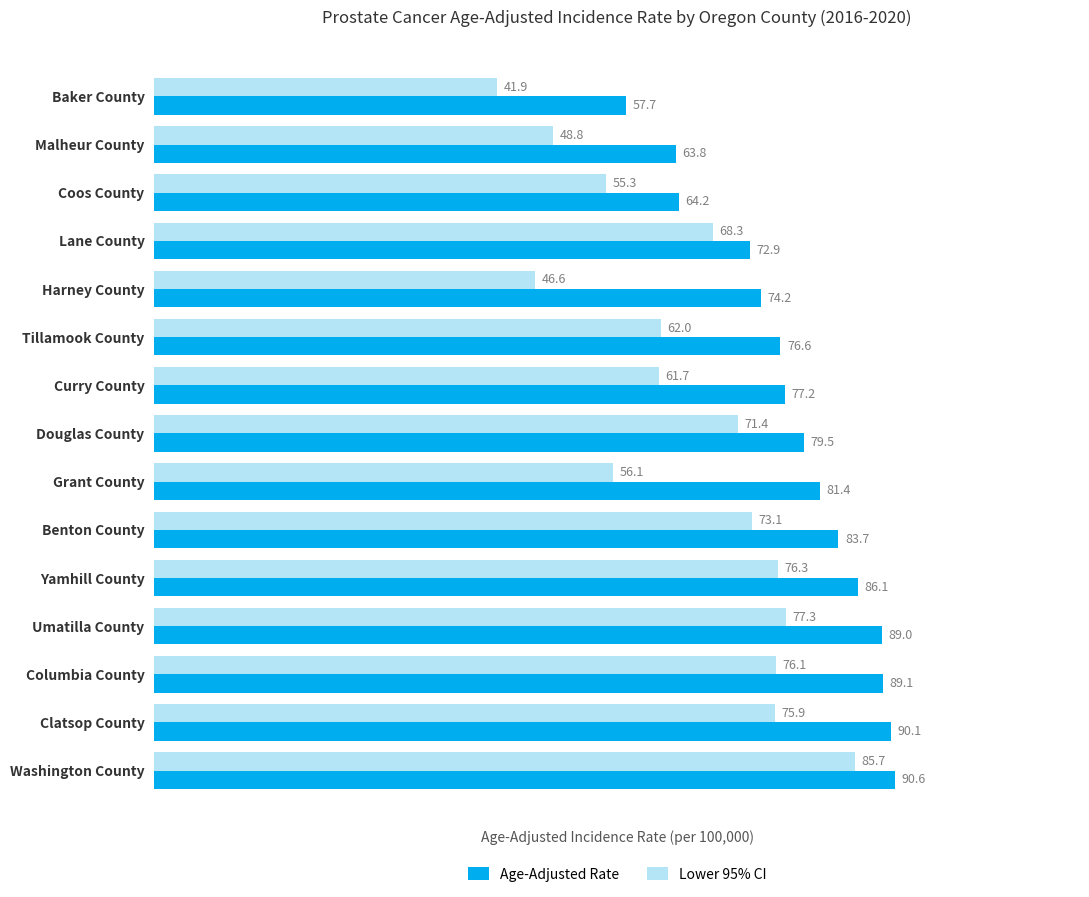

At which label is Age-Adjusted Rate closest to 74?

Harney County